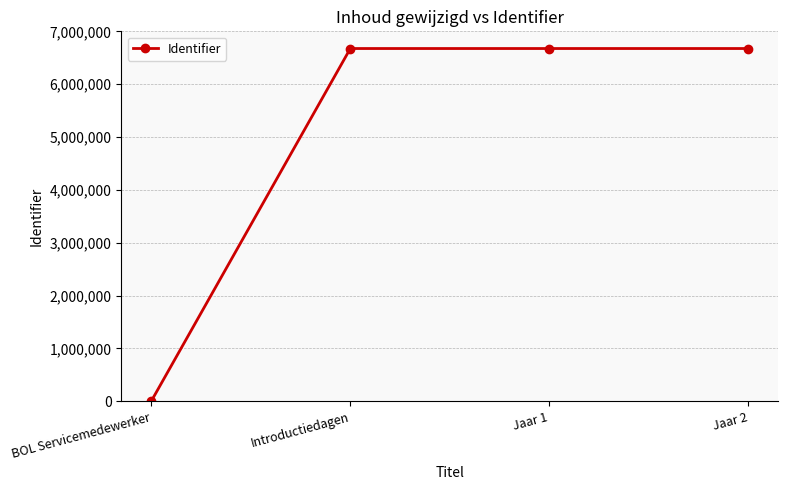

Is this an area chart (filled region under the line)?

No